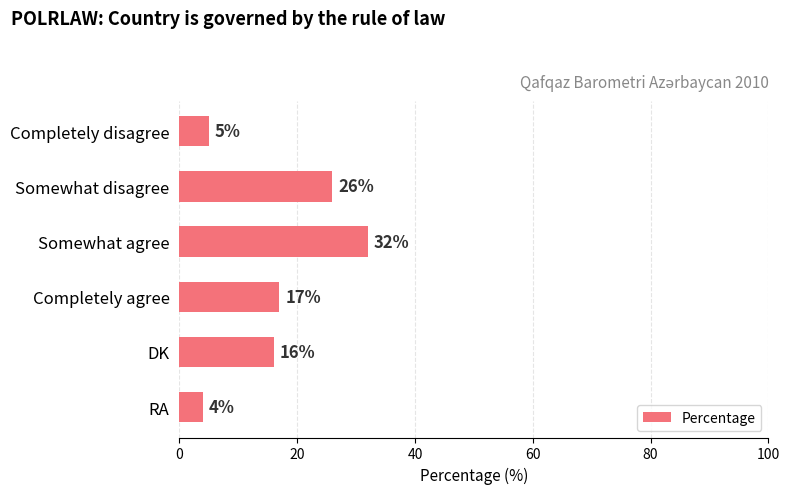

Reading bottom to top, list all the values displayed in this chart.

RA=4	DK=16	Completely agree=17	Somewhat agree=32	Somewhat disagree=26	Completely disagree=5